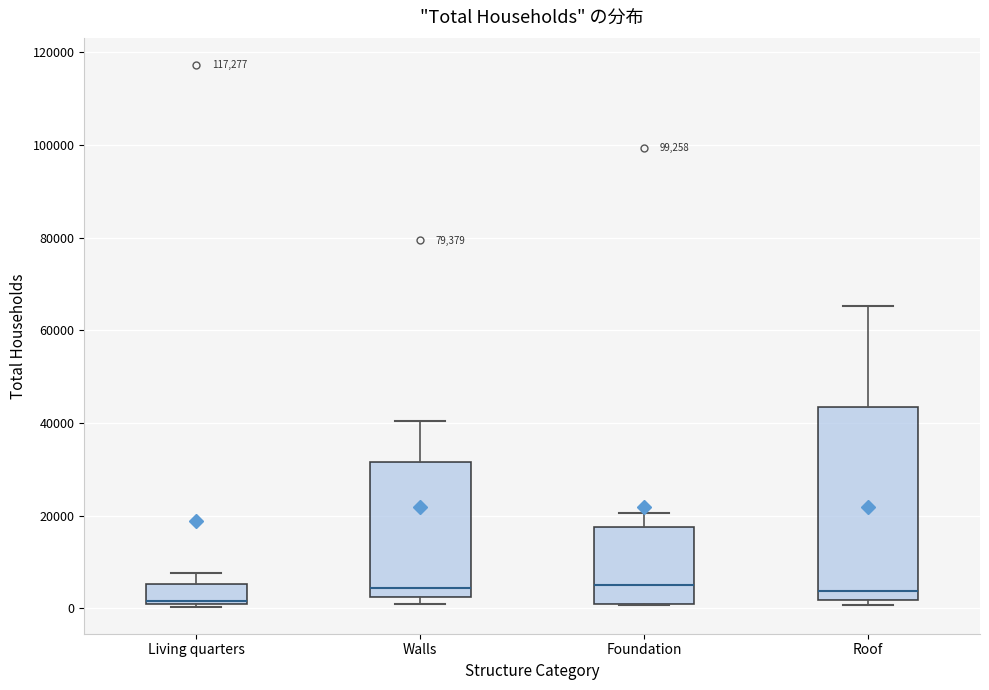

Reading left to right, read every box against the y-axis: the position of its median line, the range the box covers, and the ends of its whiskers. The values are not printed on the chart, so give them approximately, as read against the axis.

Living quarters: median 2000, box 0 to 6000, whiskers 0 to 8000
Walls: median 4000, box 2000 to 32000, whiskers 0 to 40000
Foundation: median 4000, box 0 to 18000, whiskers 0 to 20000
Roof: median 4000, box 2000 to 44000, whiskers 0 to 66000